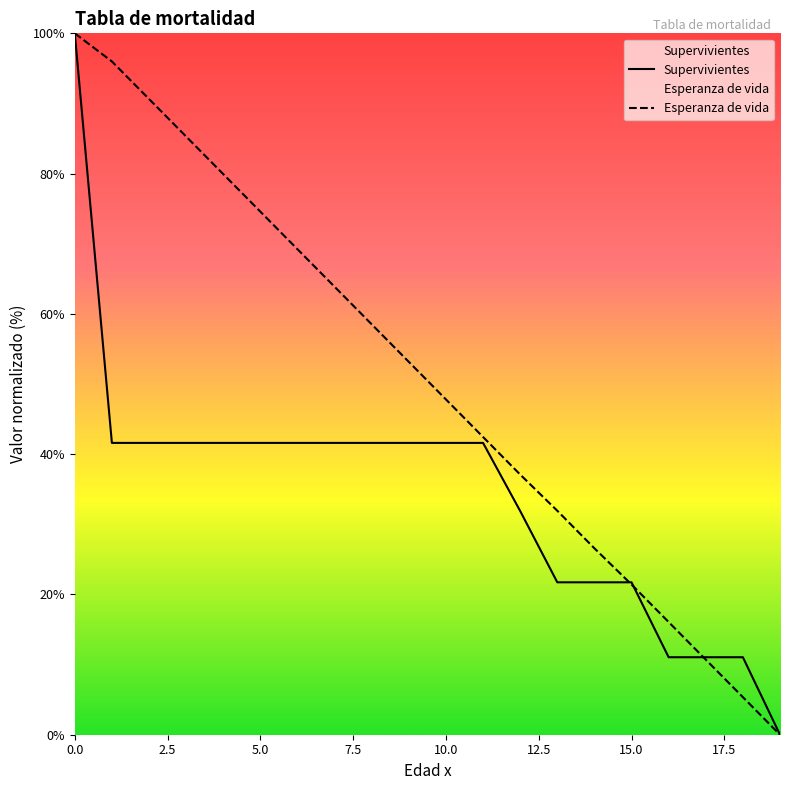

True or false: Supervivientes has a value of 13.6 at 10.0.

False